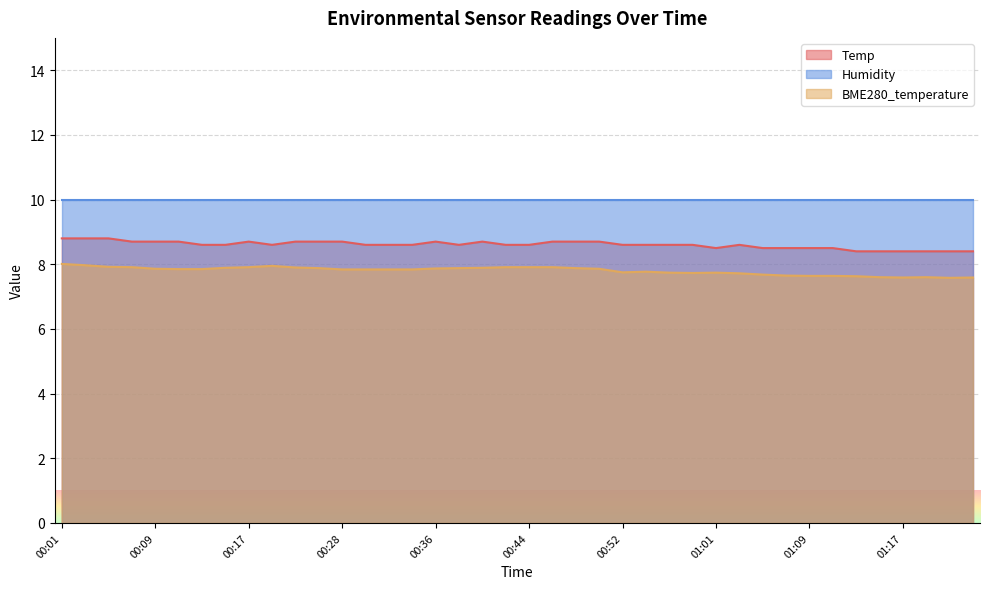

Does the chart display data point markers on the line(s)?

No